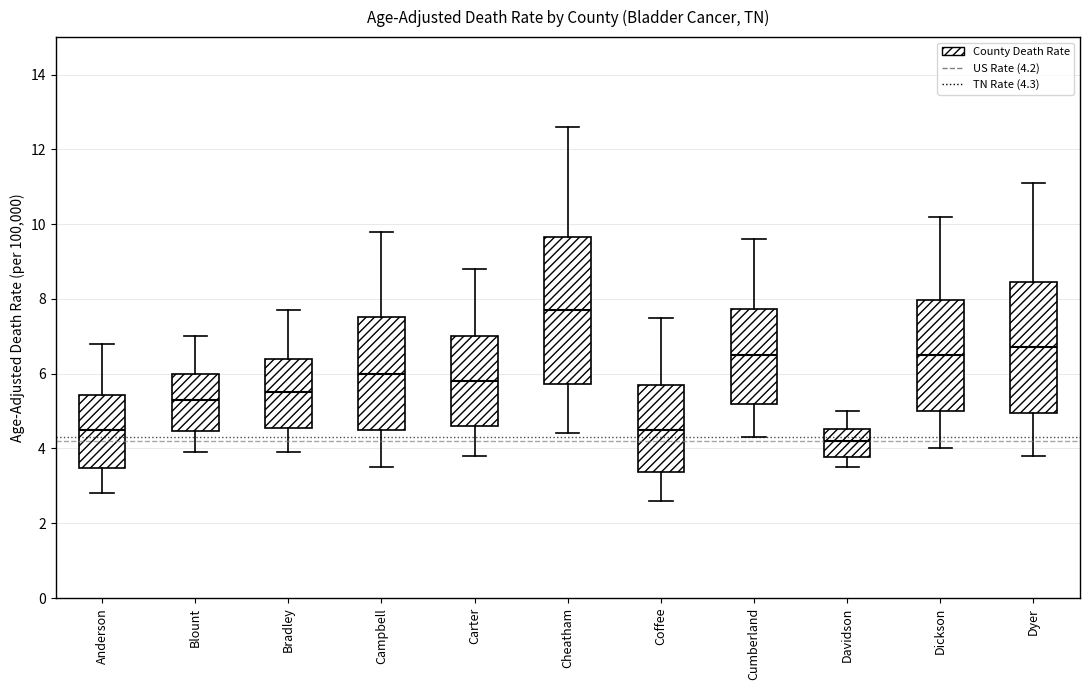

Reading left to right, read every box against the y-axis: the position of its median line, the range the box covers, and the ends of its whiskers. The values are not printed on the chart, so give them approximately, as read against the axis.

Anderson: median 4.6, box 3.4 to 5.4, whiskers 2.8 to 6.8
Blount: median 5.4, box 4.4 to 6.0, whiskers 4.0 to 7.0
Bradley: median 5.6, box 4.6 to 6.4, whiskers 4.0 to 7.8
Campbell: median 6.0, box 4.6 to 7.6, whiskers 3.6 to 9.8
Carter: median 5.8, box 4.6 to 7.0, whiskers 3.8 to 8.8
Cheatham: median 7.8, box 5.8 to 9.6, whiskers 4.4 to 12.6
Coffee: median 4.6, box 3.4 to 5.8, whiskers 2.6 to 7.6
Cumberland: median 6.6, box 5.2 to 7.8, whiskers 4.4 to 9.6
Davidson: median 4.2, box 3.8 to 4.6, whiskers 3.6 to 5.0
Dickson: median 6.6, box 5.0 to 8.0, whiskers 4.0 to 10.2
Dyer: median 6.8, box 5.0 to 8.4, whiskers 3.8 to 11.2